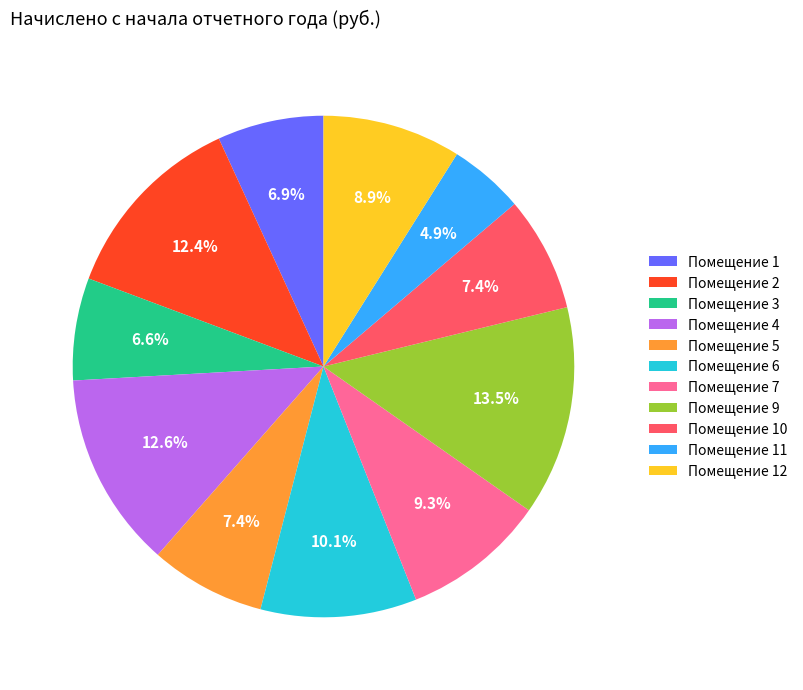

How much of the chart is everything except Помещение 11?

95.1%